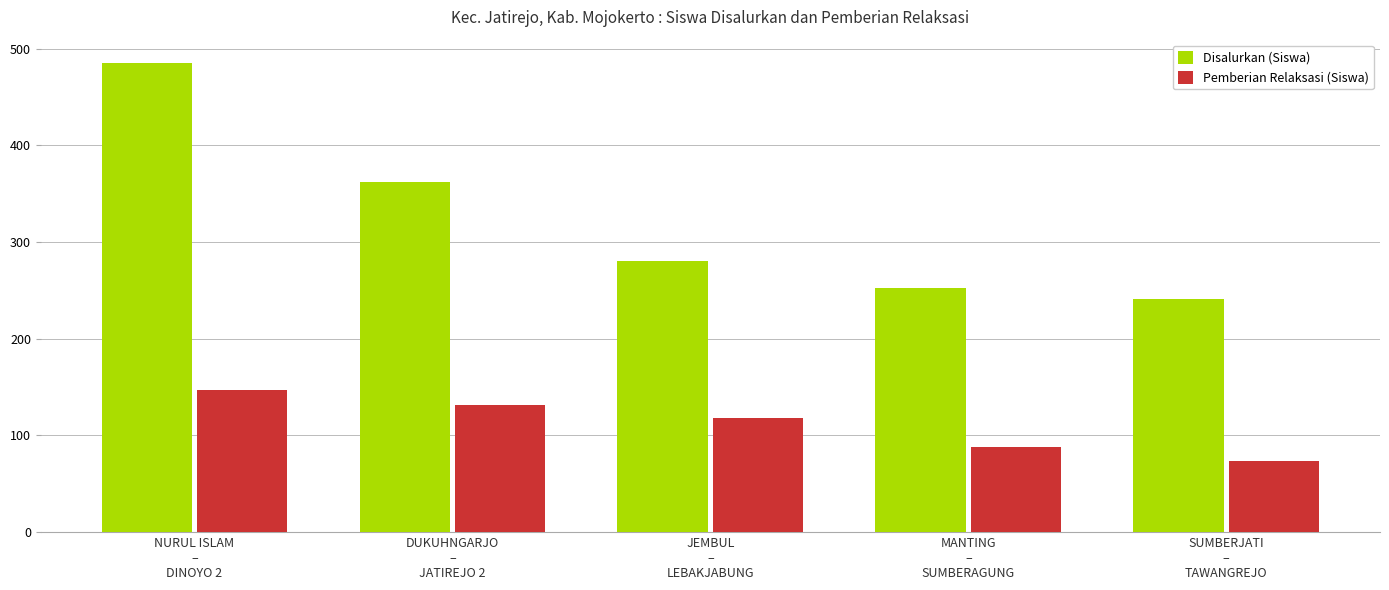

At which label does Disalurkan (Siswa) reach its peak?

NURUL ISLAM
–
DINOYO 2